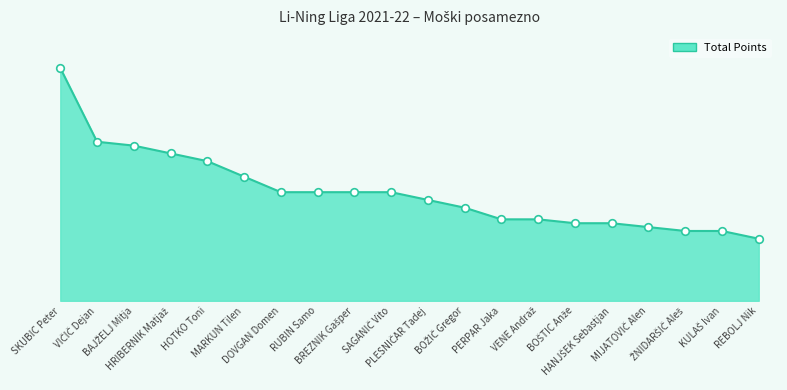

Is this an area chart (filled region under the line)?

Yes